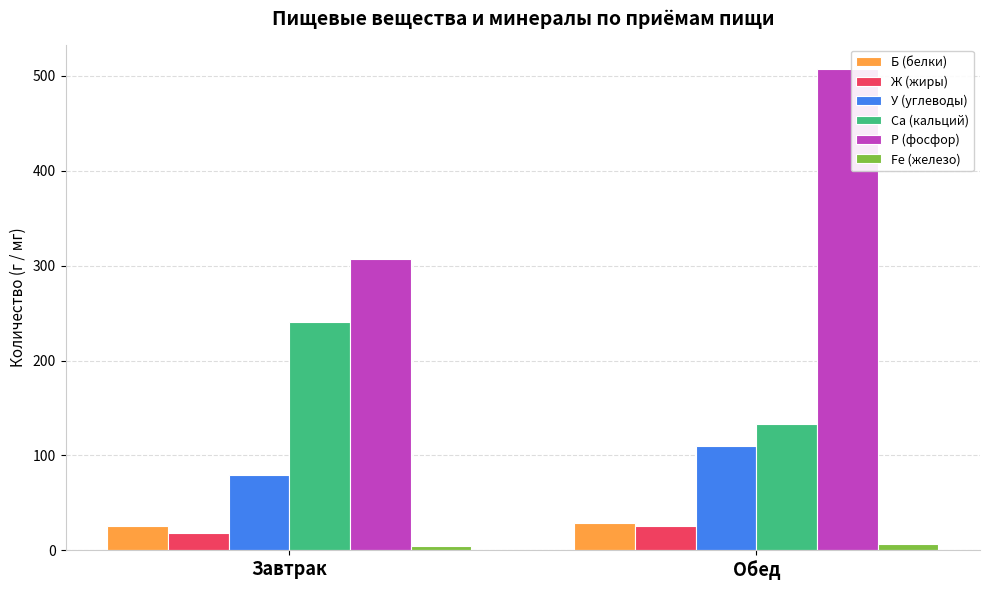

Is the value of Б (белки) at Обед greater than the value of Са (кальций) at Завтрак?

No